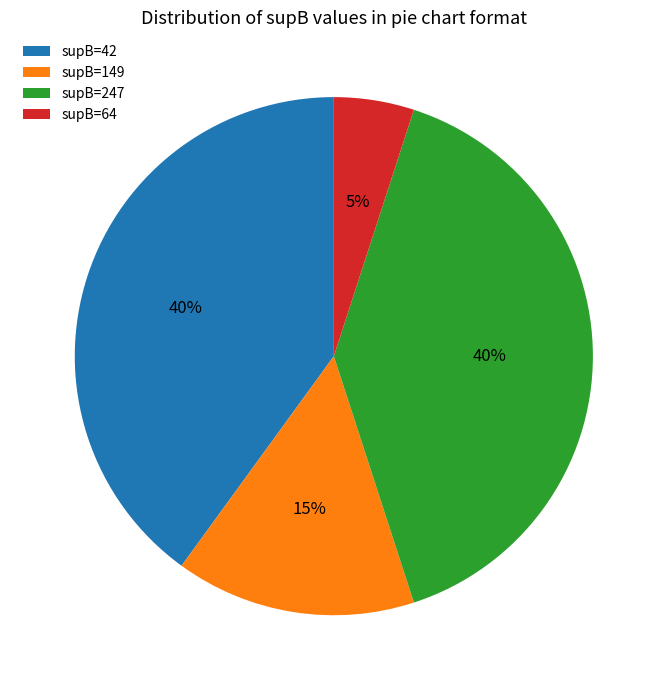

To the nearest percent, what portion does supB=64 represent?

5%